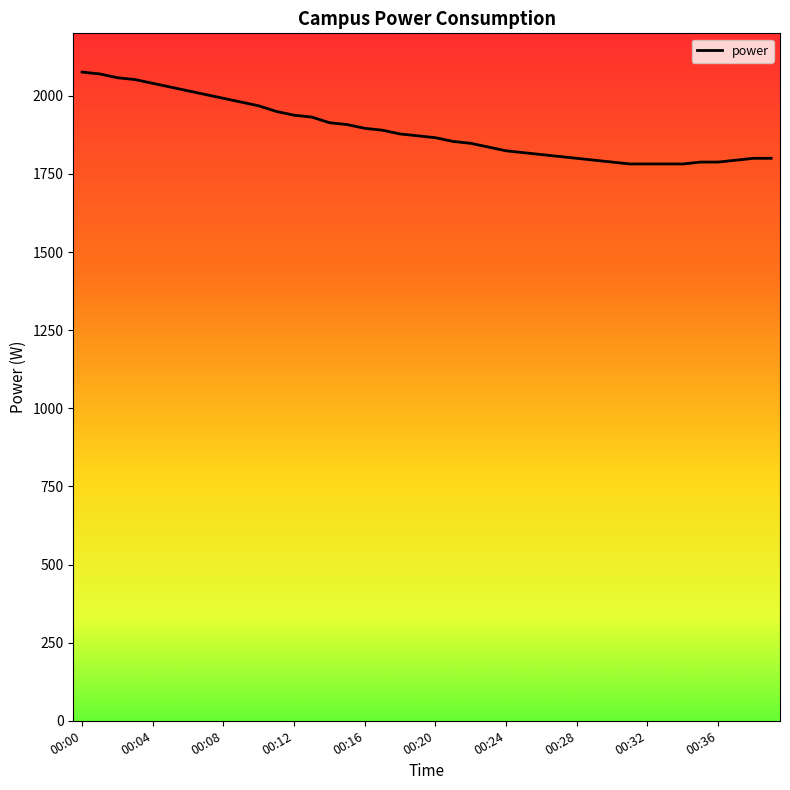

How many distinct data groups are displayed?

1